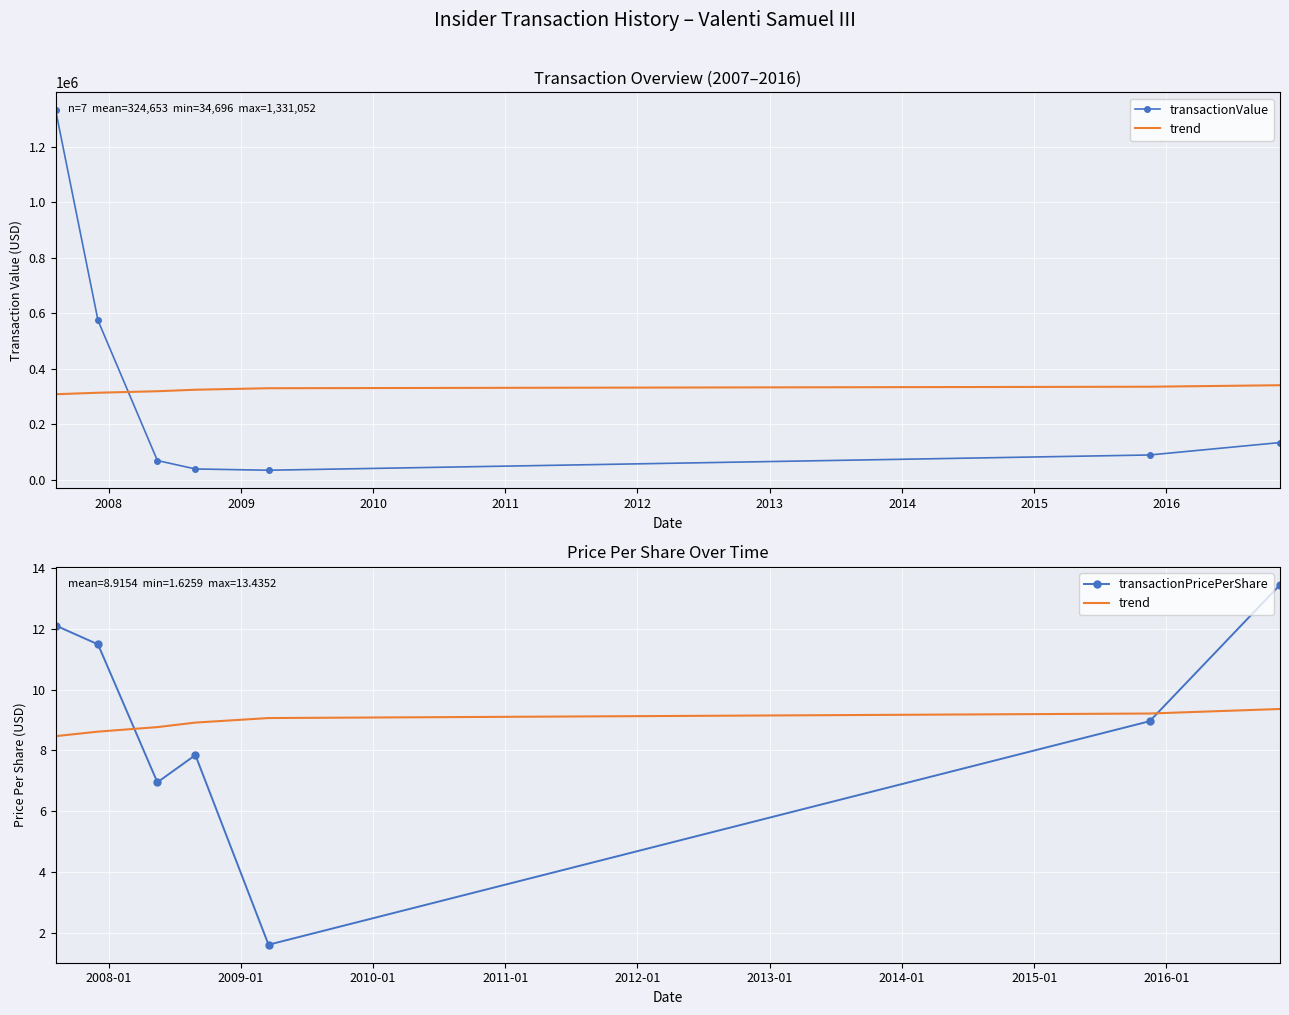

Reading left to right, transcribe all the data shown in this chart.

transactionValue: 1331052.0	574070.0	69551.0	39247.0	34696.0	89600.0	134352.0
trend: 8.5	8.6	8.8	8.9	9.1	9.2	9.4
transactionPricePerShare: 12.1	11.5	7.0	7.8	1.6	9.0	13.4